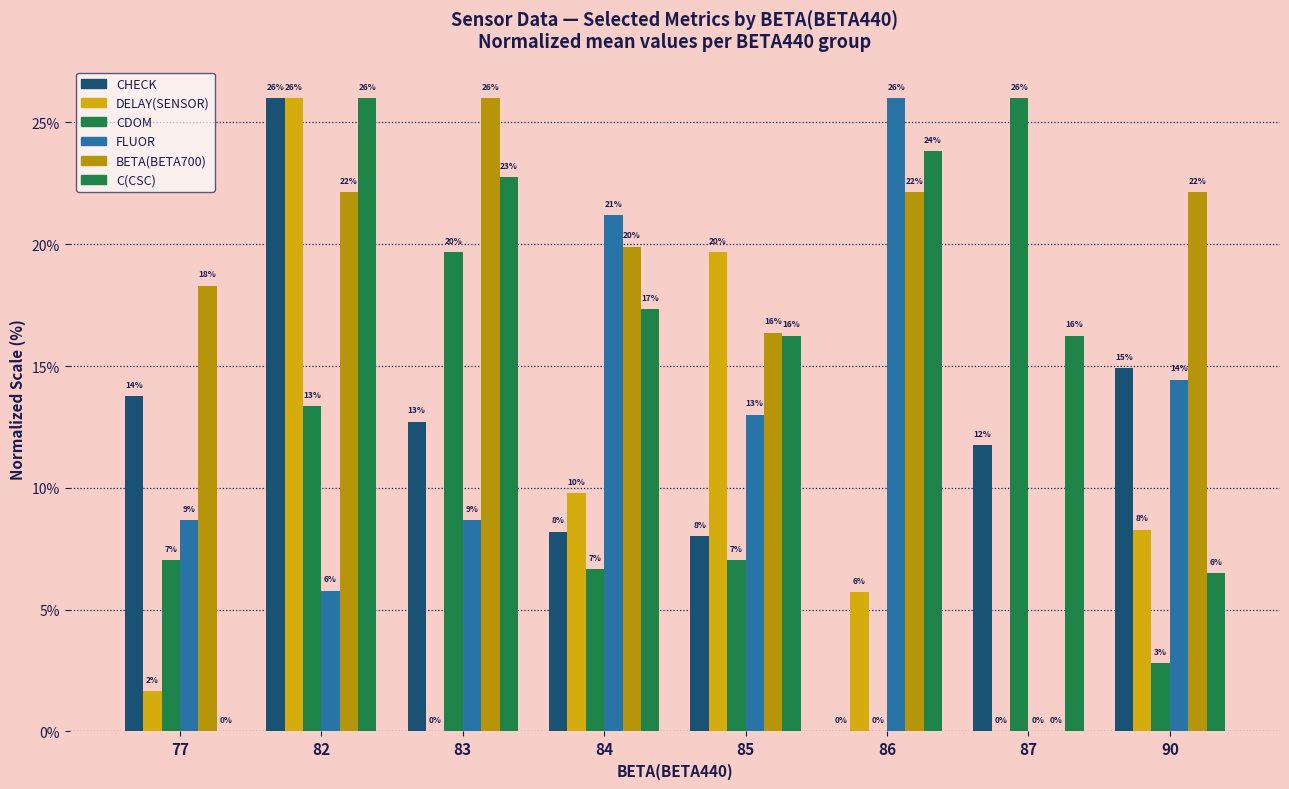

Are the bars grouped side by side (vs. stacked)?

Yes